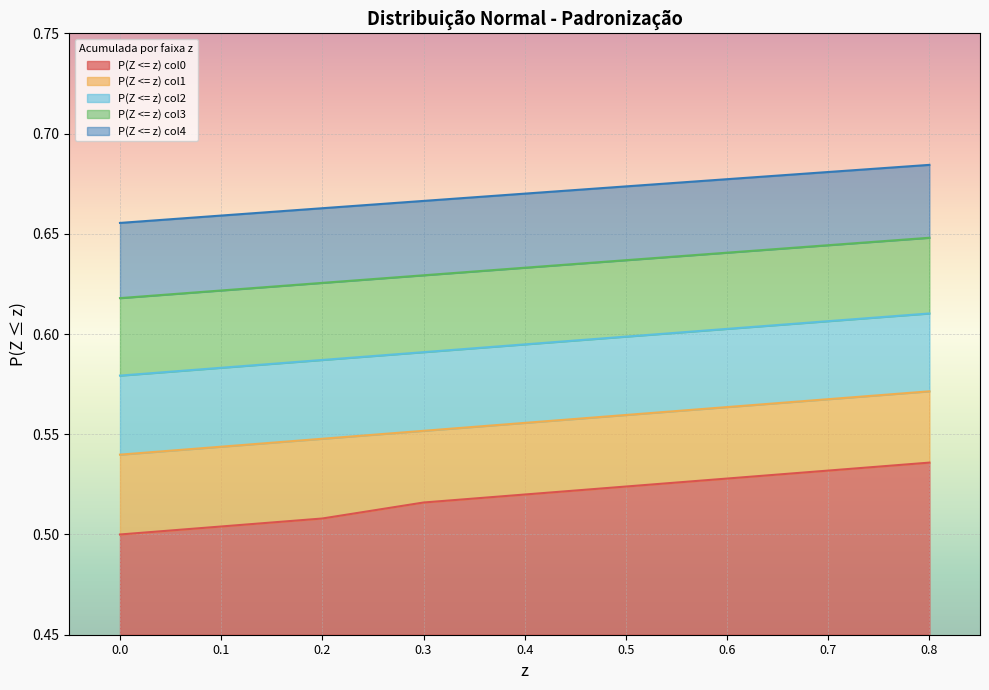

What are all the series names shown in the legend?

P(Z <= z) col0, P(Z <= z) col1, P(Z <= z) col2, P(Z <= z) col3, P(Z <= z) col4